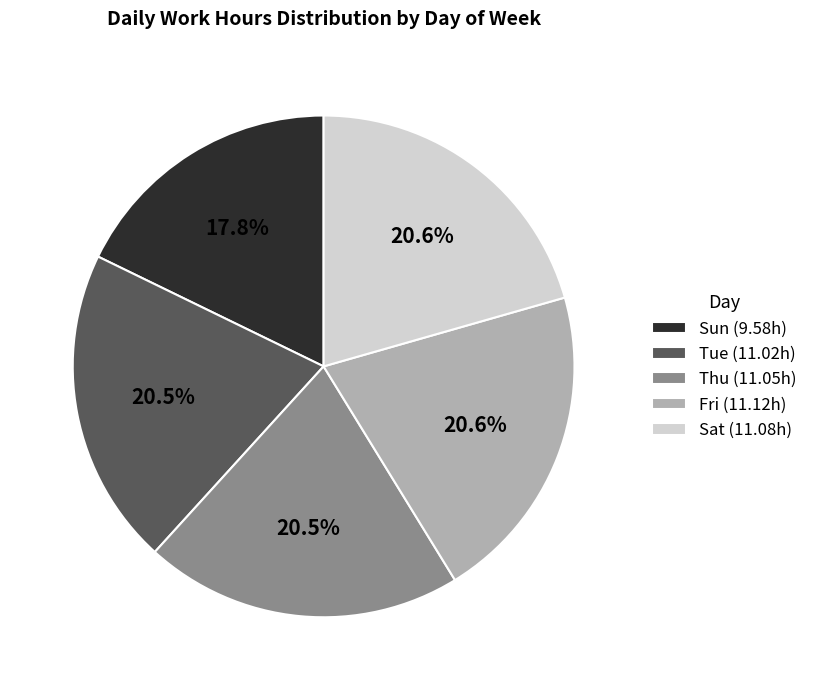

How many segments does this pie chart have?

5